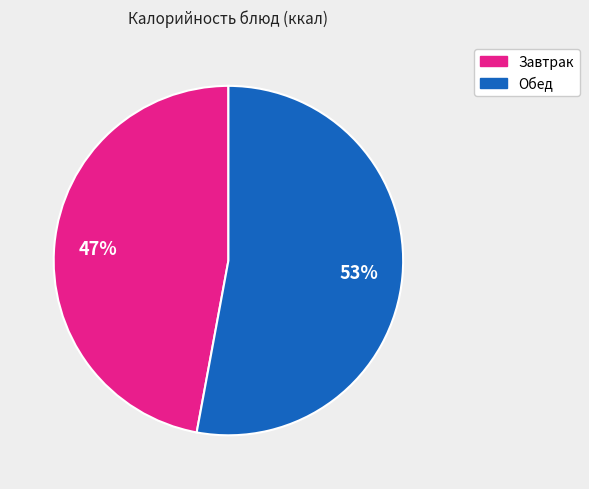

To the nearest percent, what is the average slice percentage?

50%